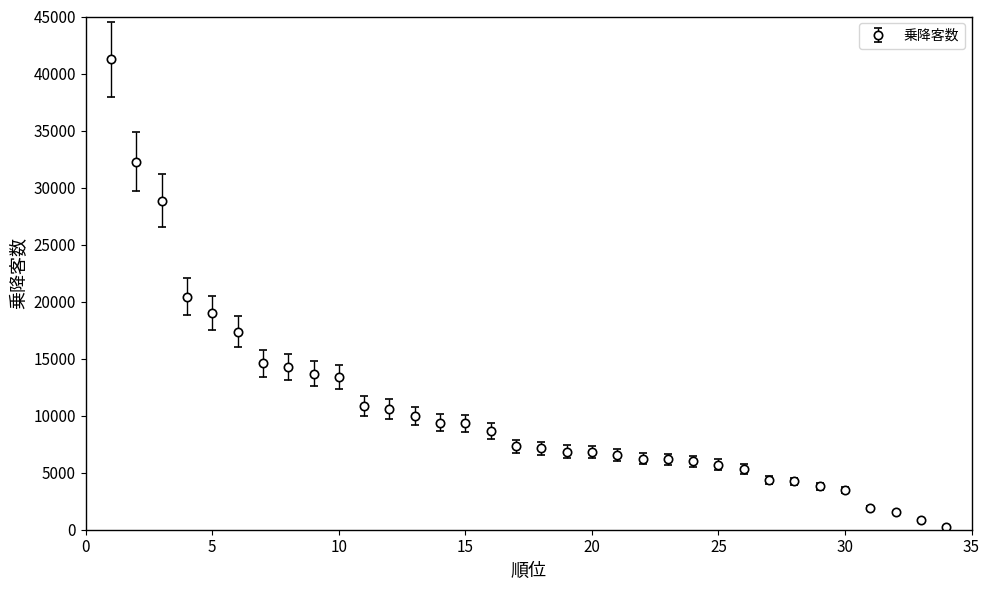

What is the greatest value displayed?

41246